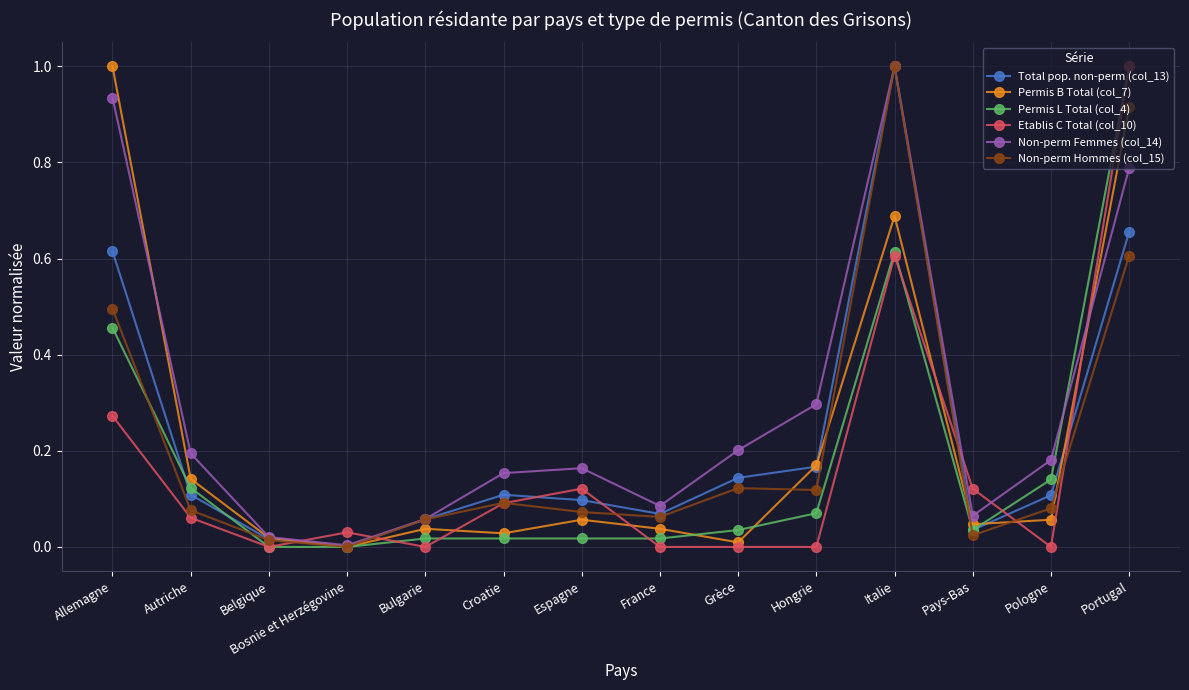

What is the maximum value shown in the chart?

1.0